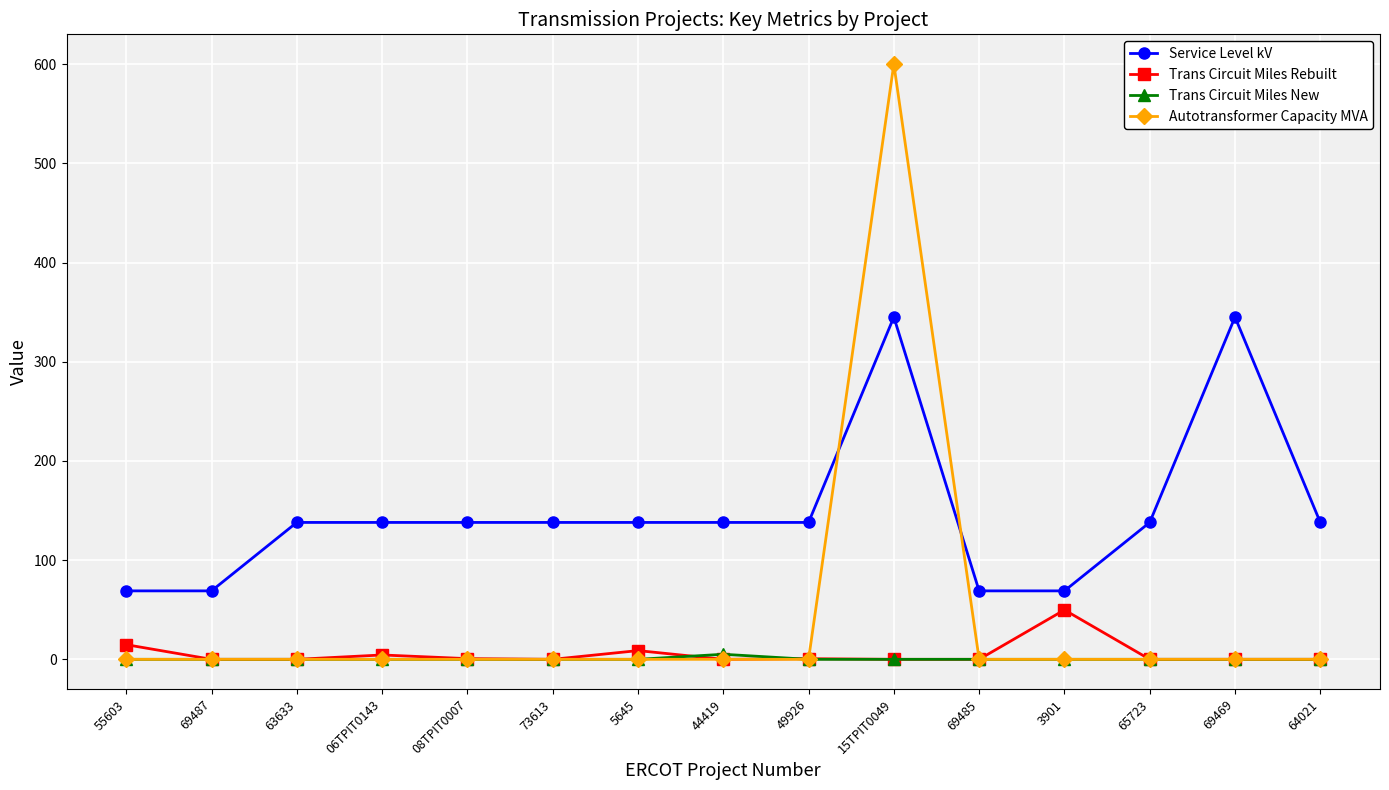

At which category is the sum across all series the highest?

15TPIT0049